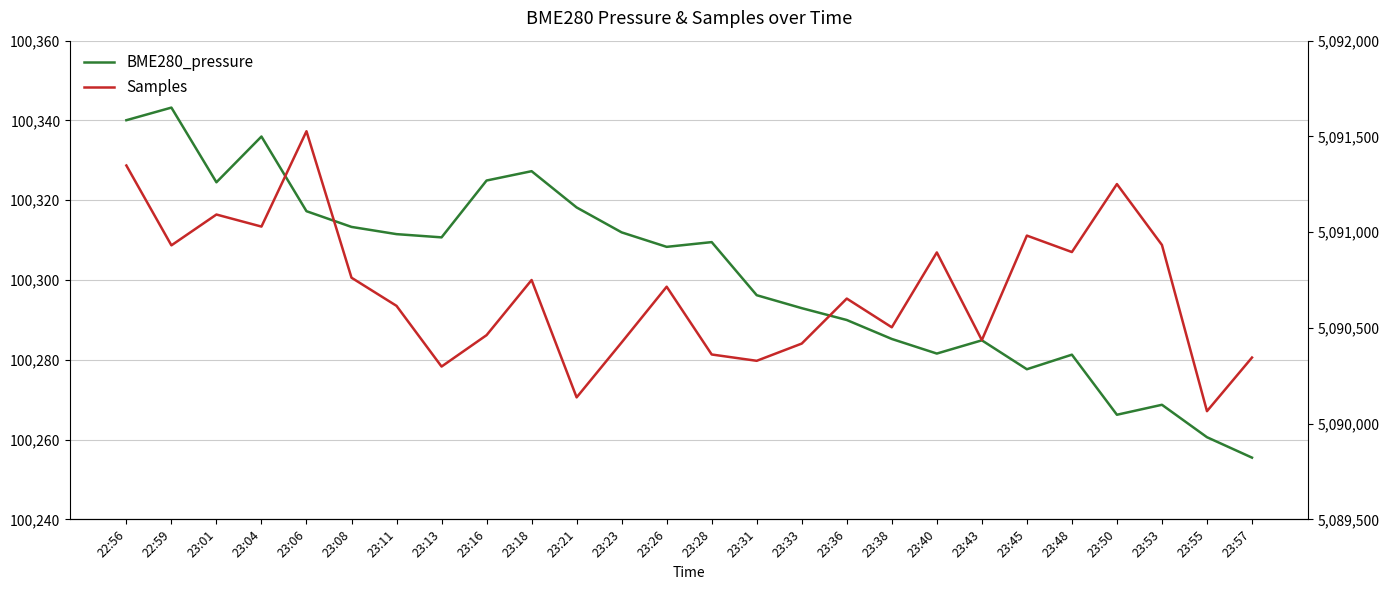

How many series are shown in this chart?

2